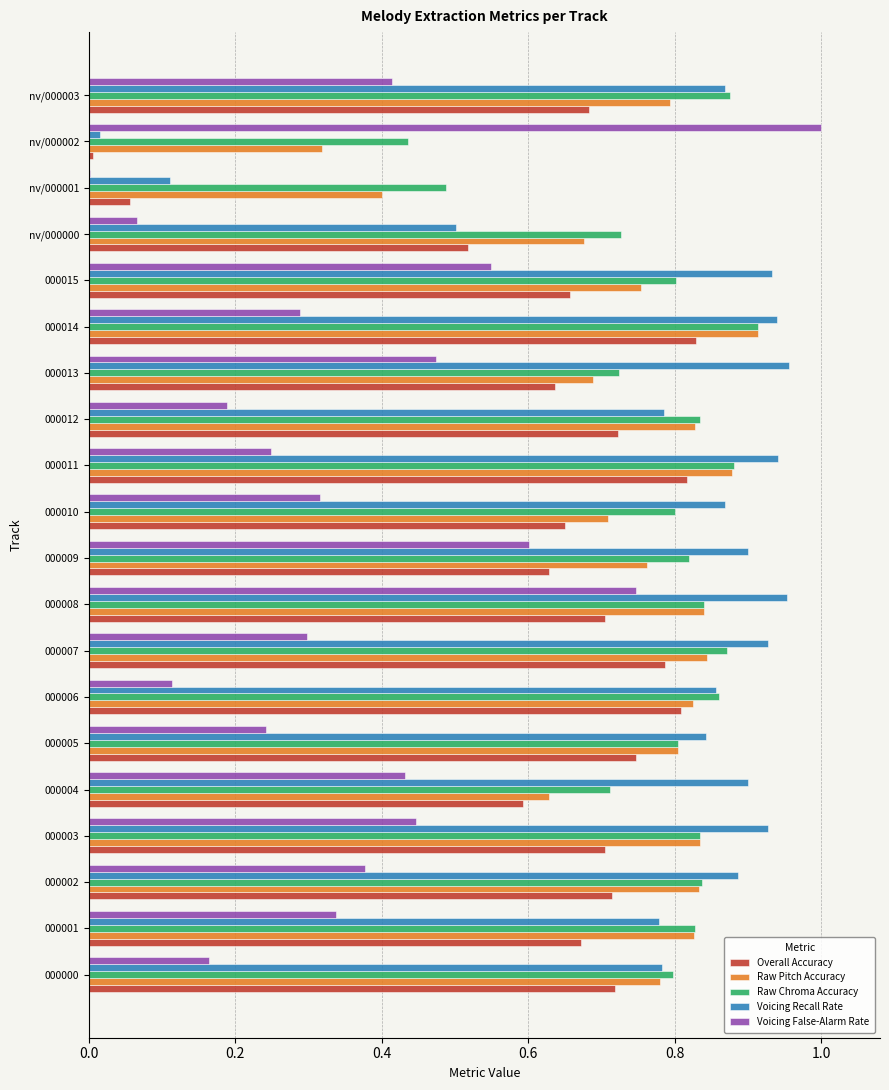

Which label corresponds to the largest value in the chart?

nv/000002